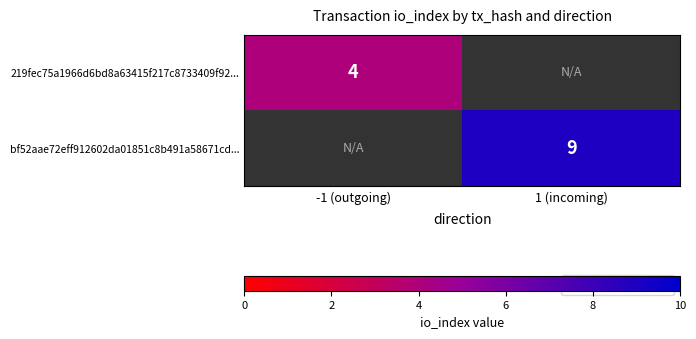

Between -1 (outgoing) and 1 (incoming), which is larger?

1 (incoming)